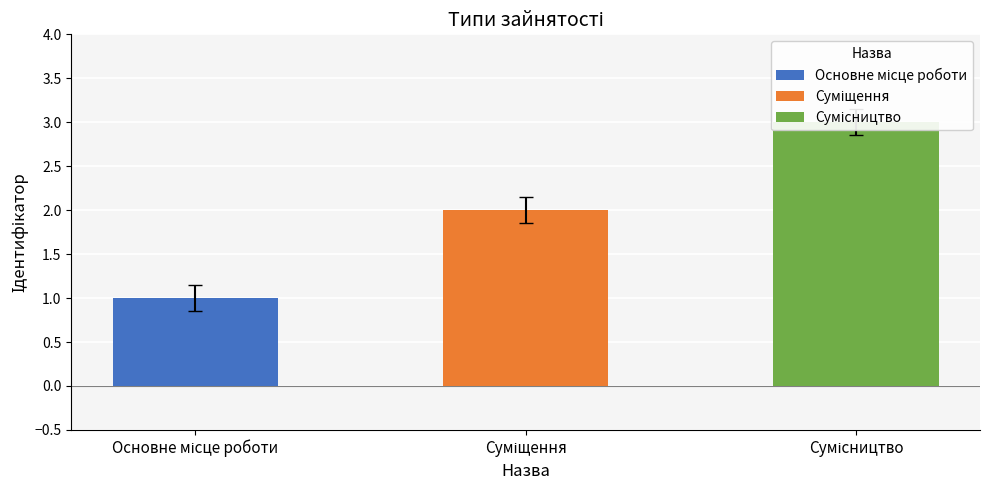

What is the difference between the values at Сумісництво and Суміщення?

1